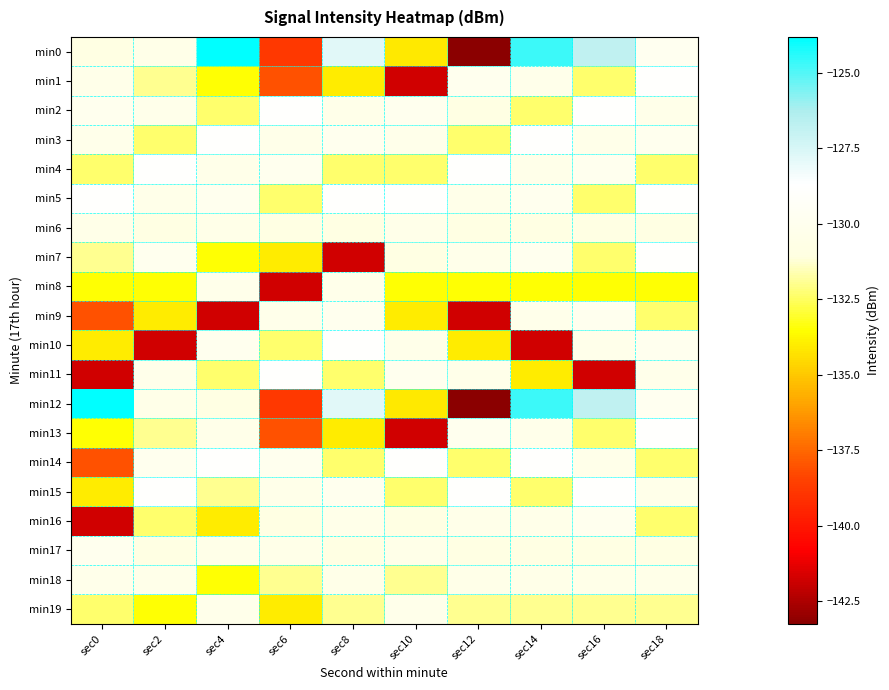

Count the number of categories in the chart.

10